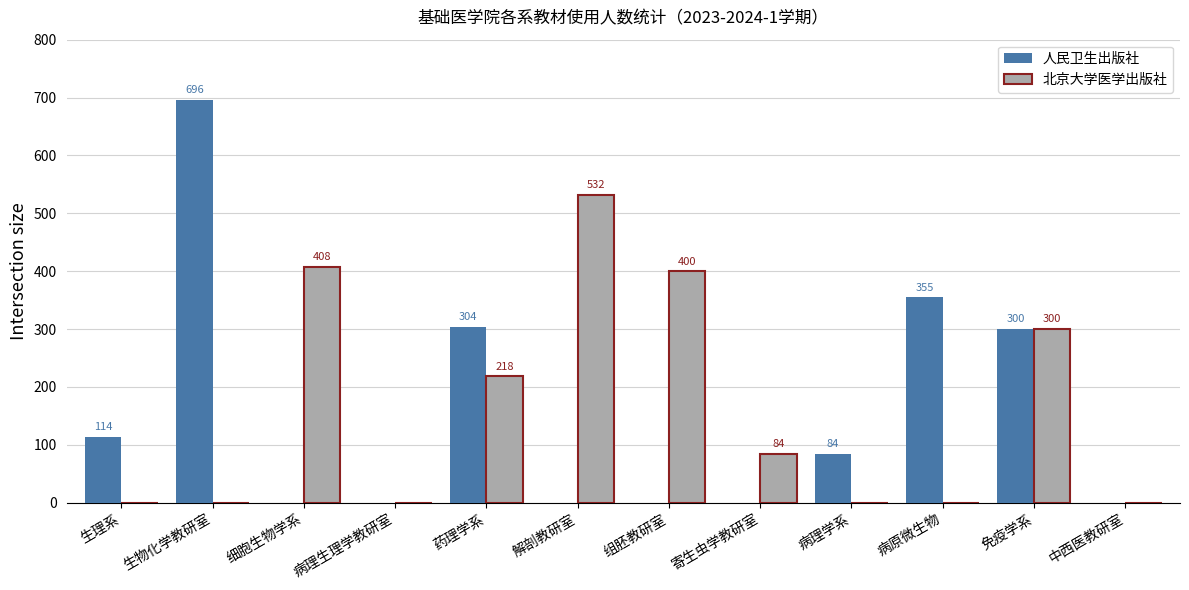

How many values in 人民卫生出版社 are above zero?

6